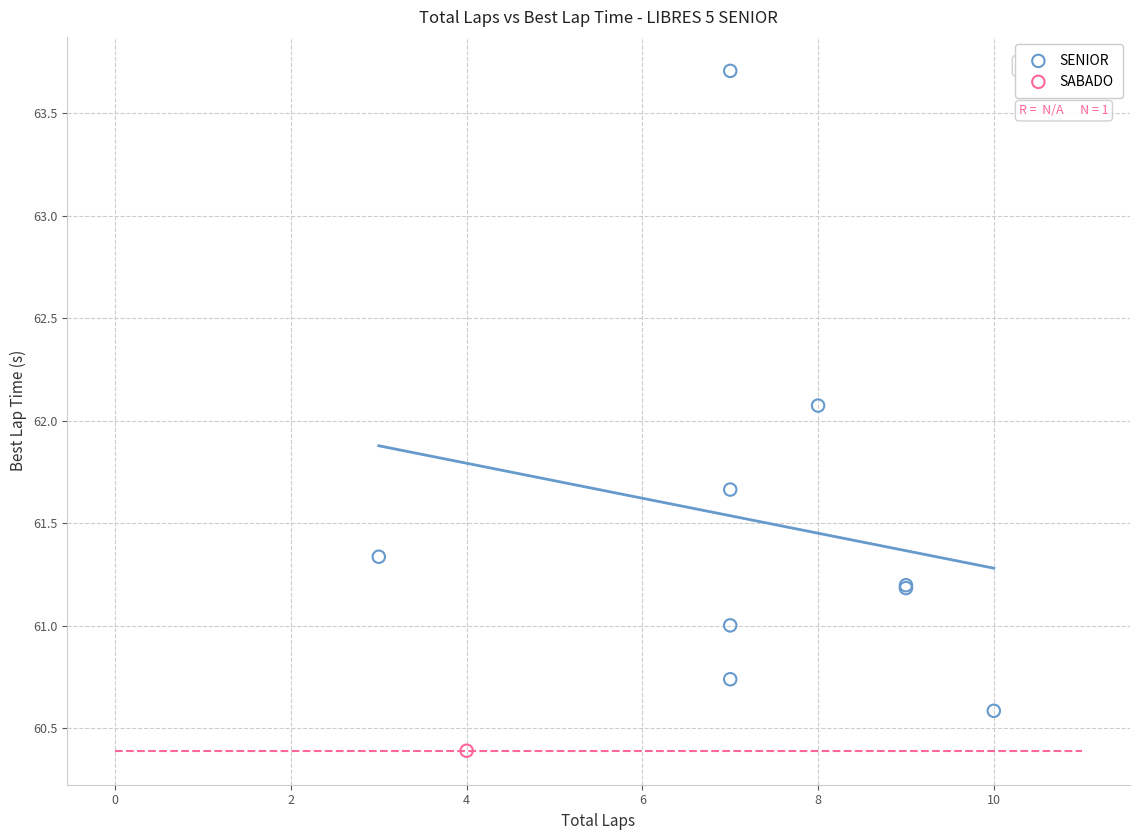

What are all the series names shown in the legend?

SENIOR, SABADO